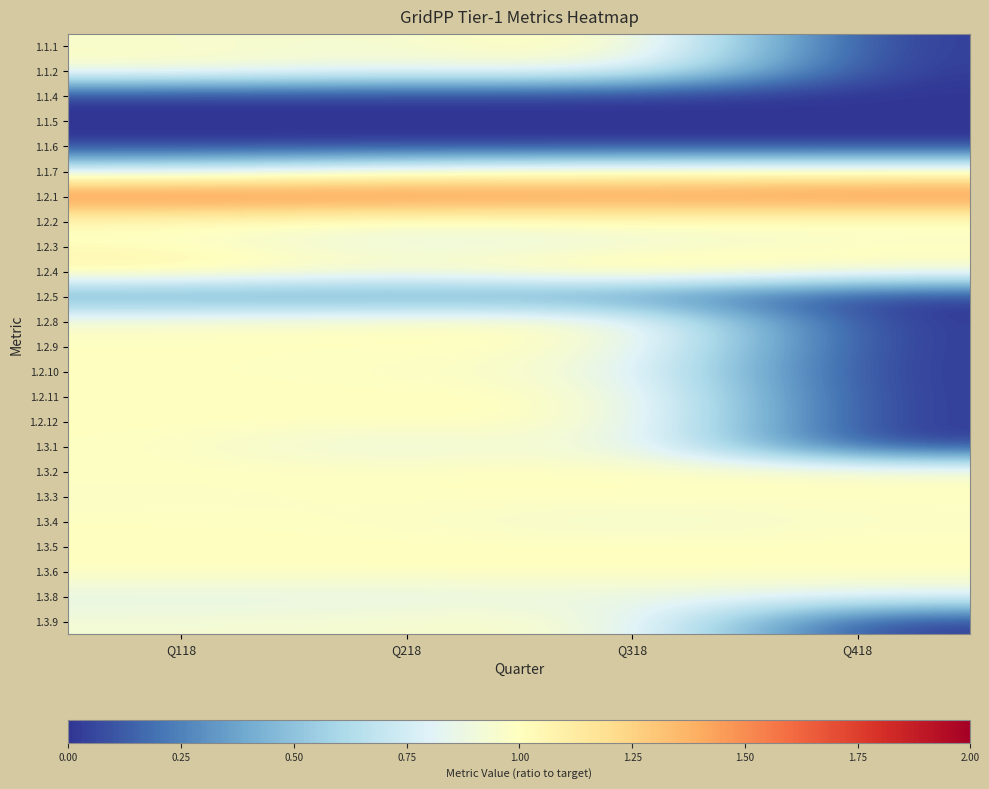

Reading left to right, what are all the values shown in this chart?

1.1.1: Q118=1.0	Q218=0.9	Q318=1.1	Q418=0.0
1.1.2: Q118=1.0	Q218=0.9	Q318=0.9	Q418=0.0
1.1.4: Q118=0.0	Q218=0.0	Q318=0.0	Q418=0.0
1.1.5: Q118=0.0	Q218=0.0	Q318=0.0	Q418=0.0
1.1.6: Q118=0.0	Q218=0.0	Q318=0.0	Q418=0.0
1.1.7: Q118=0.8	Q218=0.9	Q318=1.0	Q418=1.0
1.2.1: Q118=1.6	Q218=1.6	Q318=1.5	Q418=1.6
1.2.2: Q118=1.0	Q218=0.9	Q318=1.0	Q418=0.9
1.2.3: Q118=1.0	Q218=0.8	Q318=0.9	Q418=1.0
1.2.4: Q118=1.1	Q218=1.0	Q318=1.2	Q418=1.0
1.2.5: Q118=0.3	Q218=0.3	Q318=0.3	Q418=0.0
1.2.8: Q118=1.0	Q218=1.0	Q318=1.0	Q418=0.0
1.2.9: Q118=1.0	Q218=1.0	Q318=1.0	Q418=0.0
1.2.10: Q118=1.0	Q218=1.0	Q318=0.9	Q418=0.0
1.2.11: Q118=1.0	Q218=1.0	Q318=1.0	Q418=0.0
1.2.12: Q118=1.0	Q218=1.0	Q318=1.0	Q418=0.0
1.3.1: Q118=1.0	Q218=0.8	Q318=1.0	Q418=0.0
1.3.2: Q118=1.0	Q218=1.0	Q318=1.0	Q418=1.0
1.3.3: Q118=1.0	Q218=1.0	Q318=1.0	Q418=1.0
1.3.4: Q118=1.0	Q218=1.0	Q318=0.9	Q418=1.0
1.3.5: Q118=1.0	Q218=1.0	Q318=1.0	Q418=1.0
1.3.6: Q118=1.0	Q218=1.0	Q318=1.0	Q418=1.0
1.3.8: Q118=0.8	Q218=0.8	Q318=0.9	Q418=0.8
1.3.9: Q118=0.9	Q218=0.9	Q318=1.0	Q418=0.0